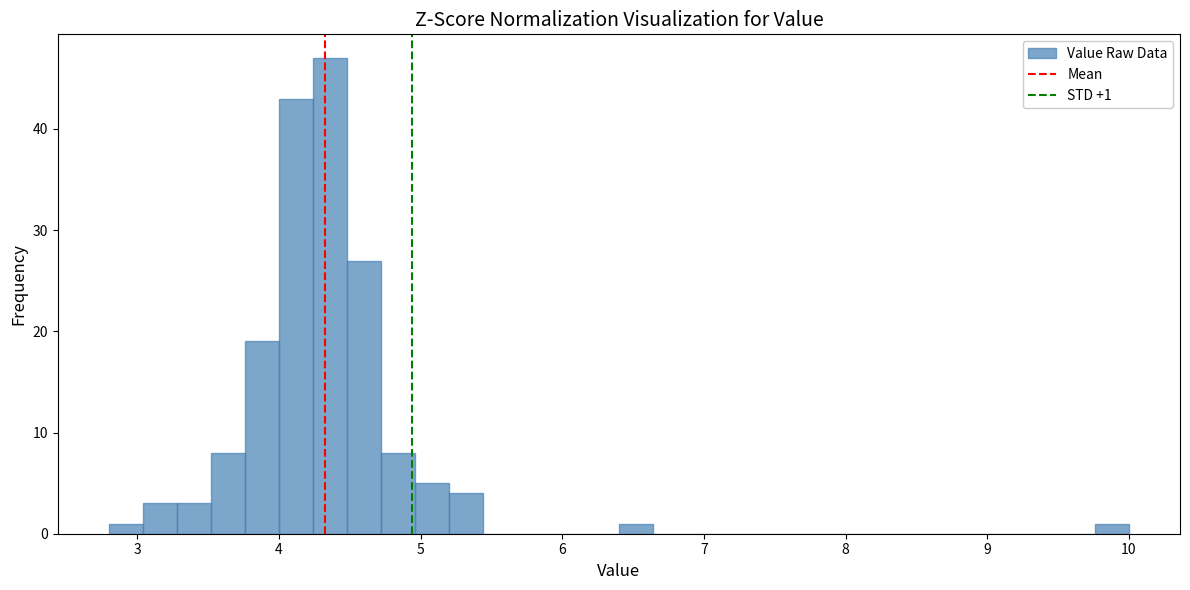

Around what value on the x-axis is the tallest bar? Give the approximate position of its centre, as read against the axis.

4.4